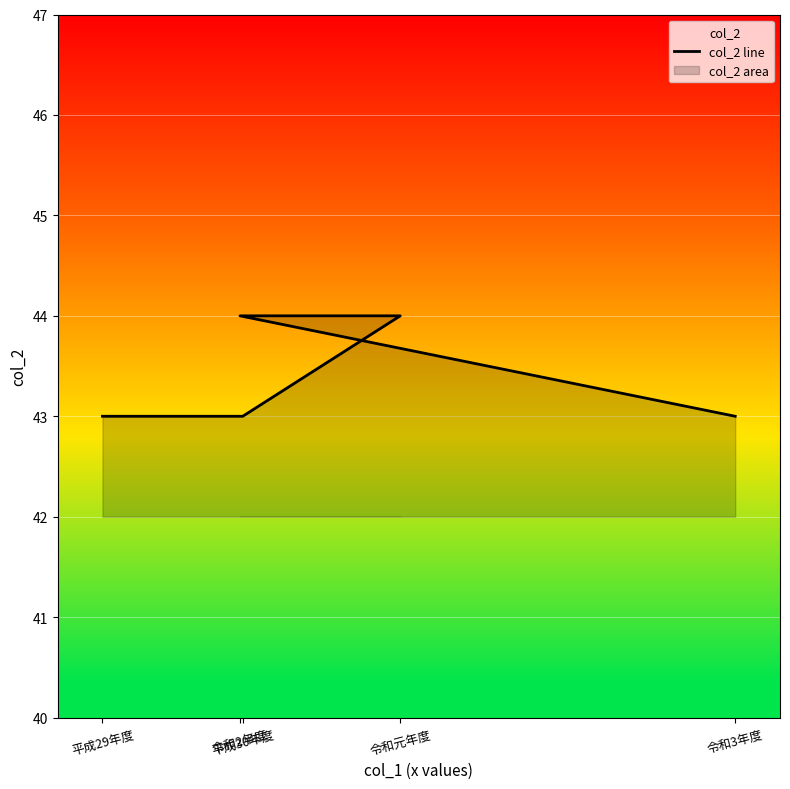

Is it true that the value at 平成30年度 is 24?

False